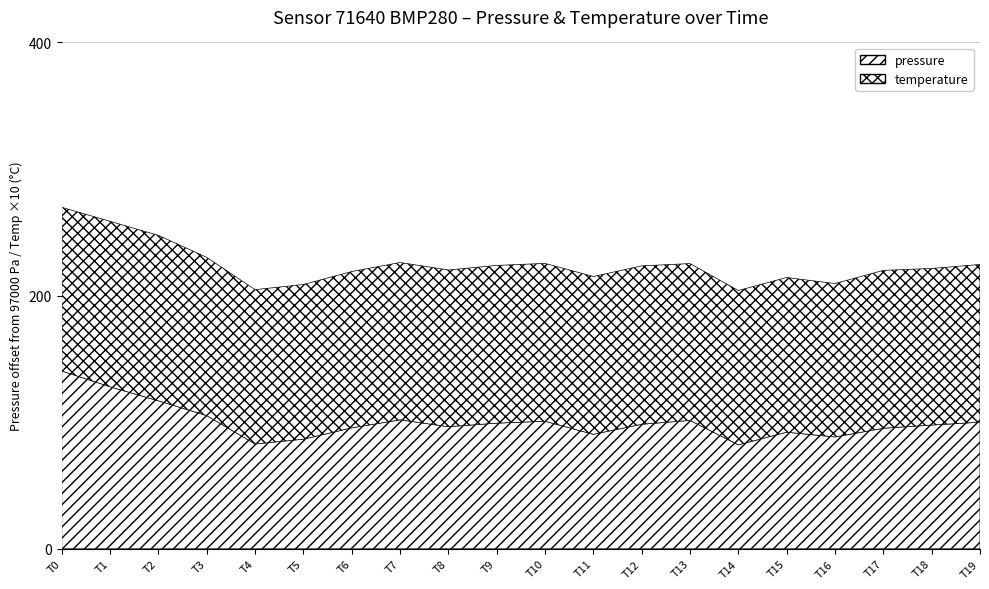

What are all the series names shown in the legend?

pressure, temperature